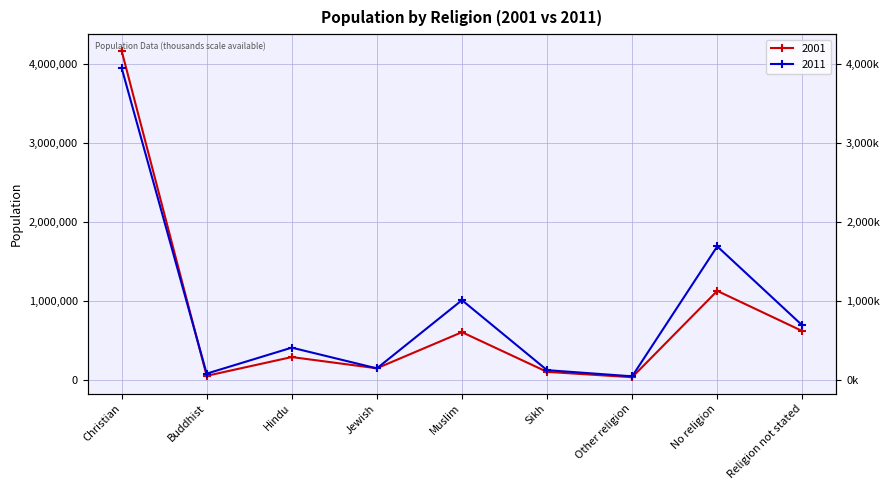

What is the label of the 2nd point from the left?

Buddhist